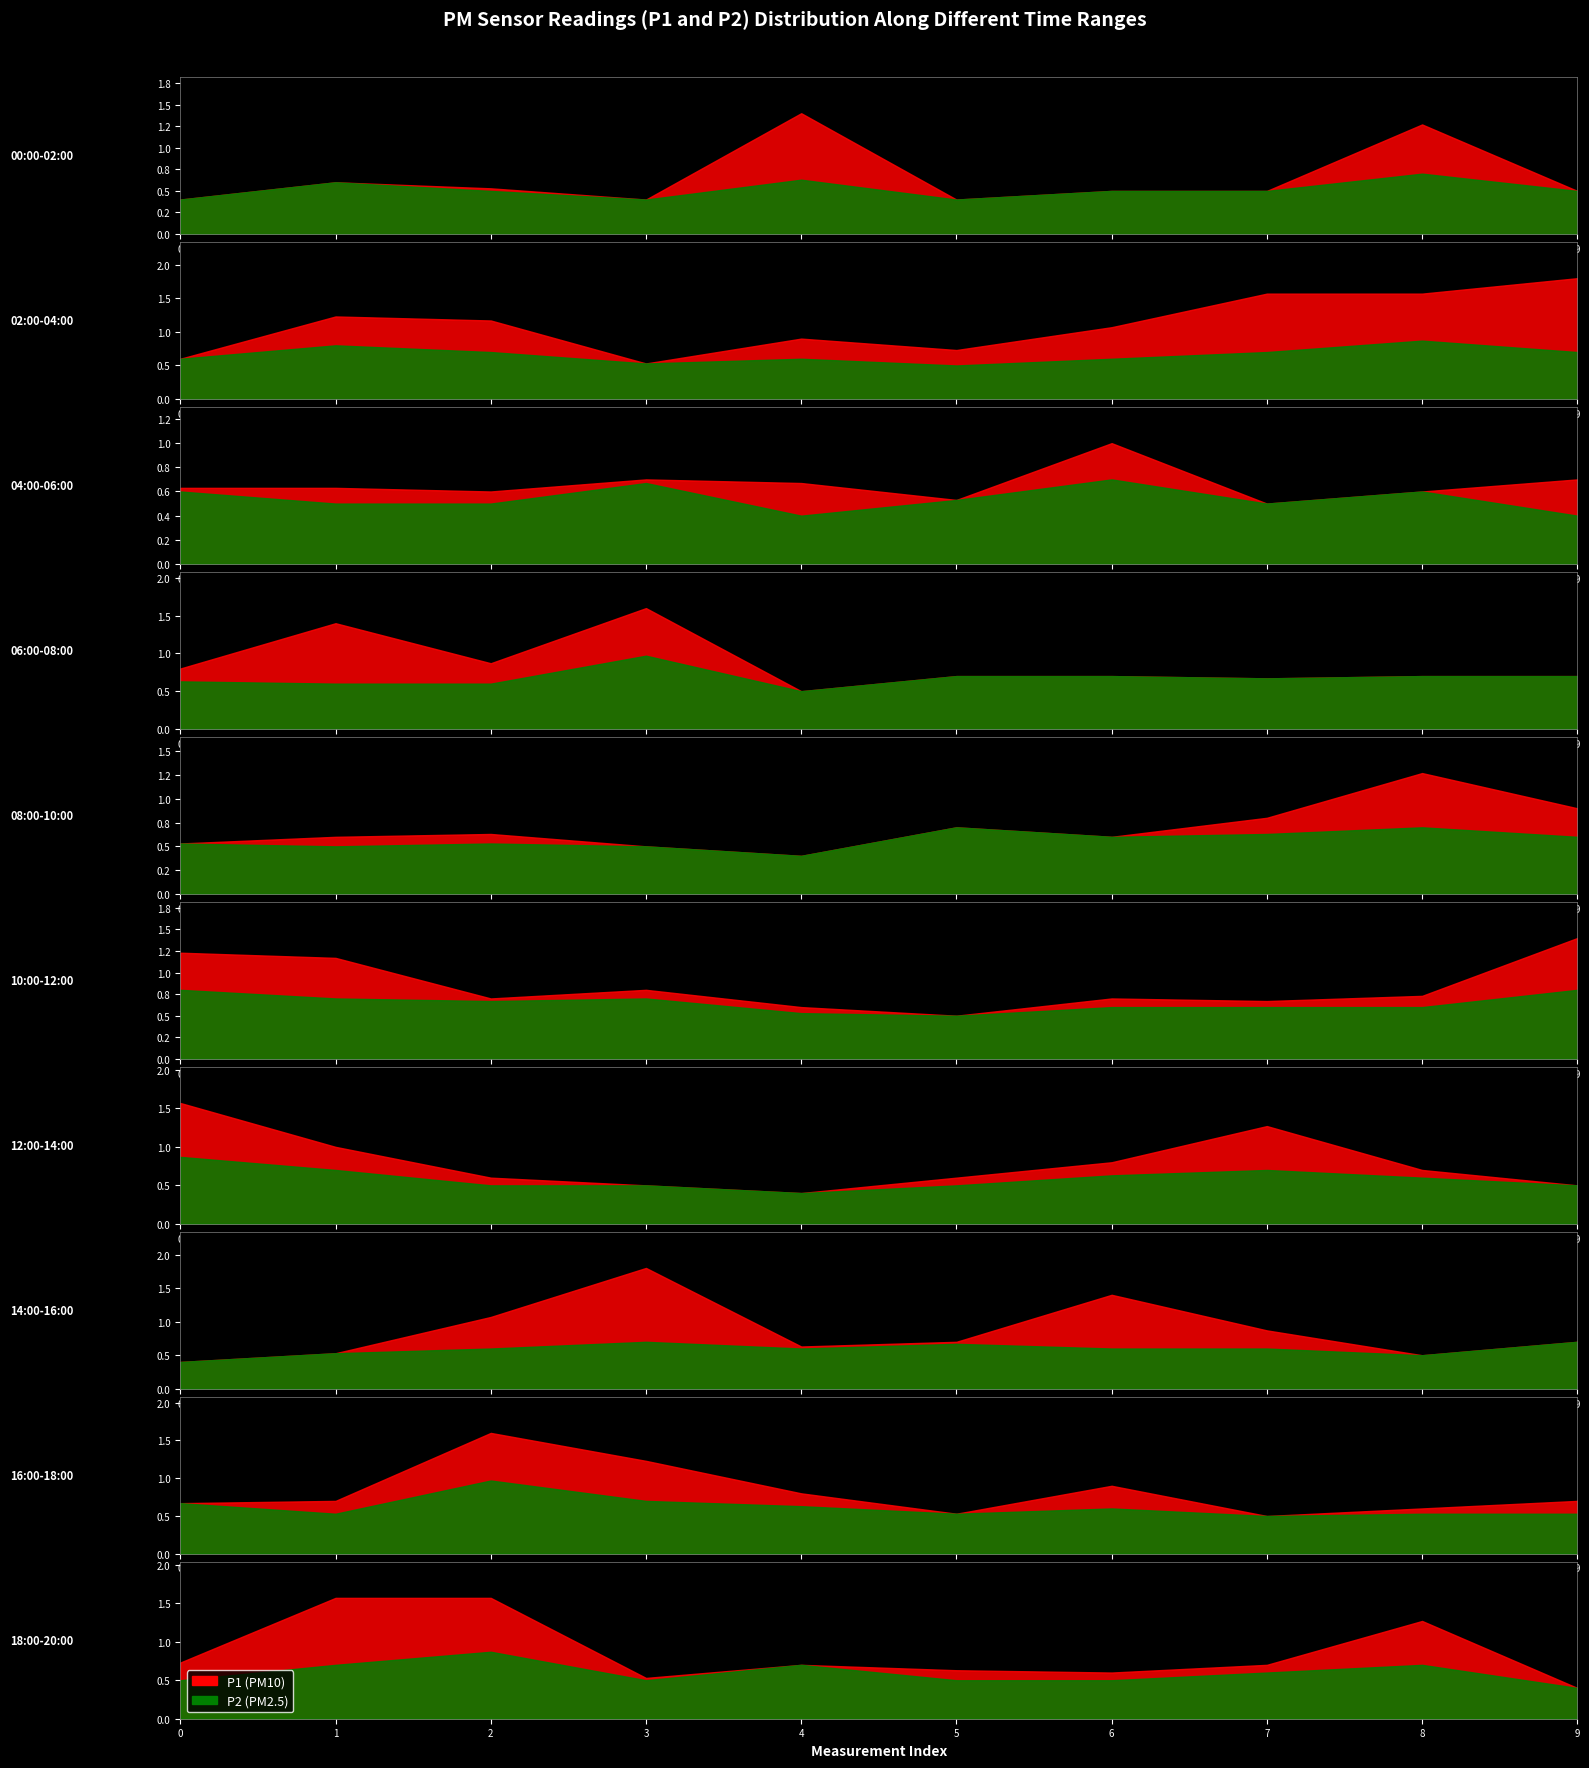

Rank the series at 05:00 from lowest to highest value.

P1, P2